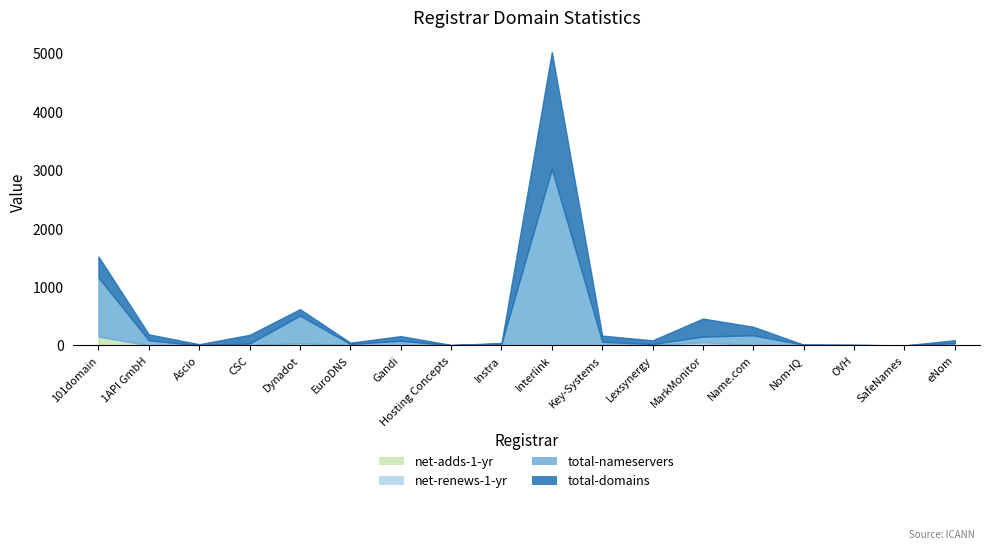

At which label is net-renews-1-yr closest to 28?

Lexsynergy